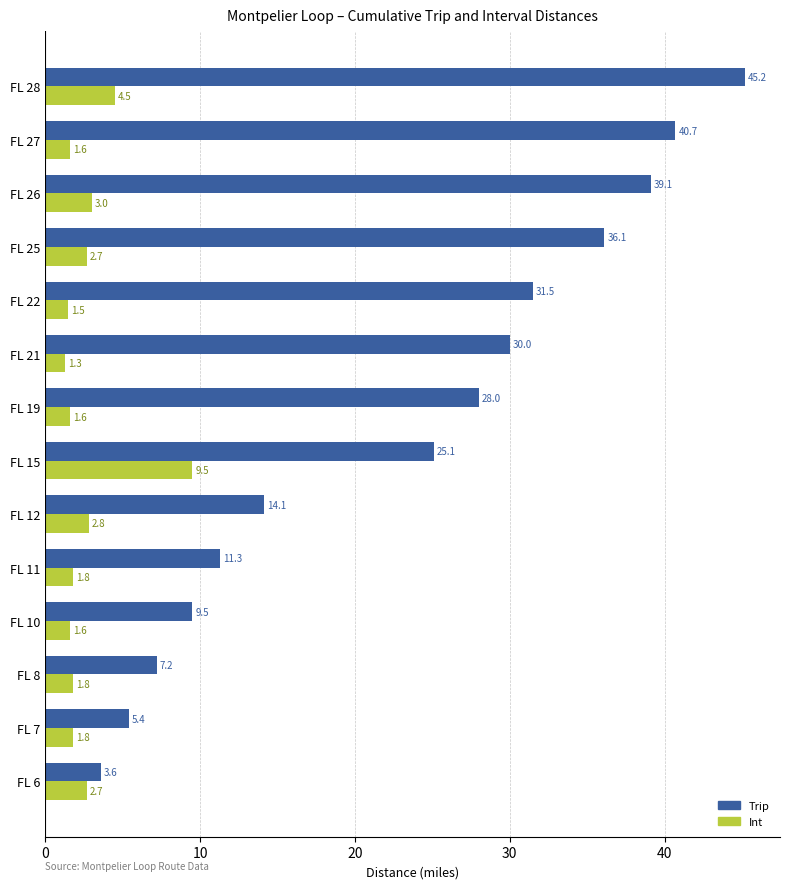

Where is Trip nearest to the value 24?

FL 15